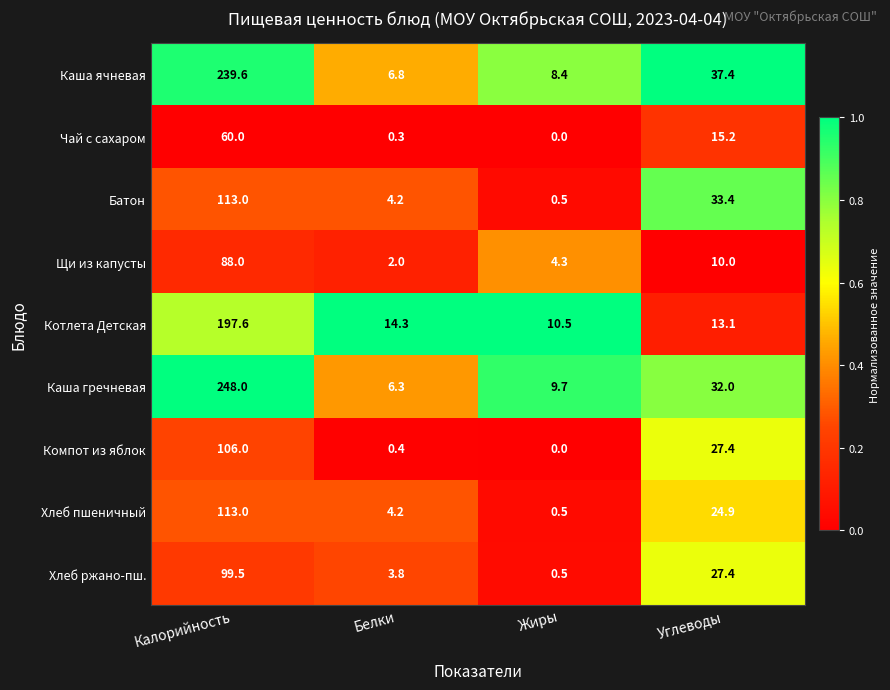

What is the difference between the highest and lowest values at Жиры?

10.5